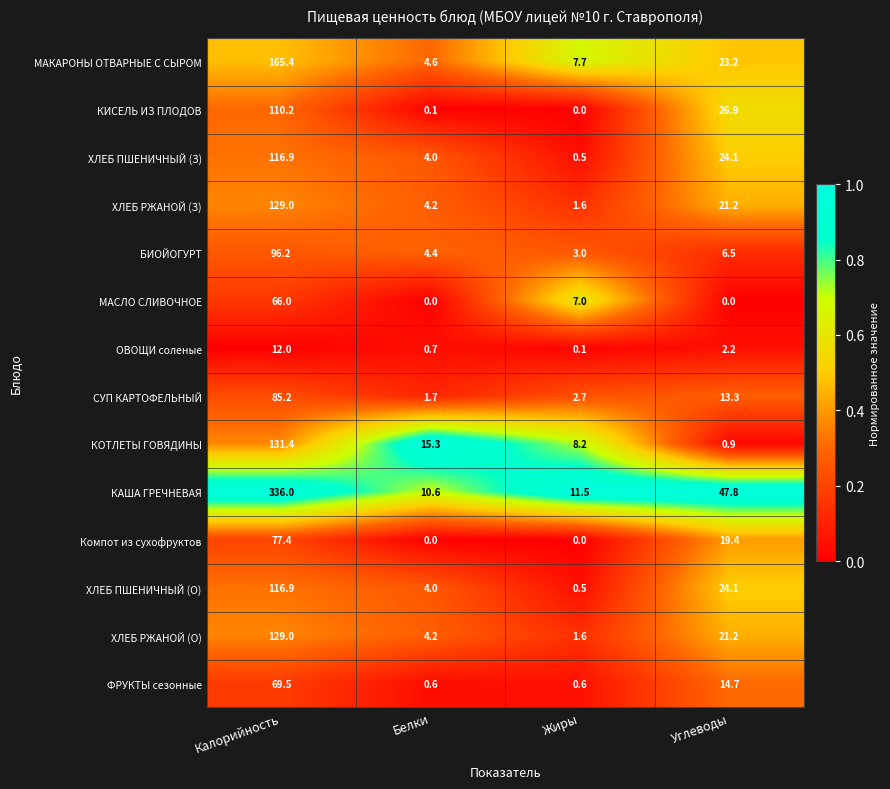

What is the spread (max minus min) of values at Жиры?

11.5